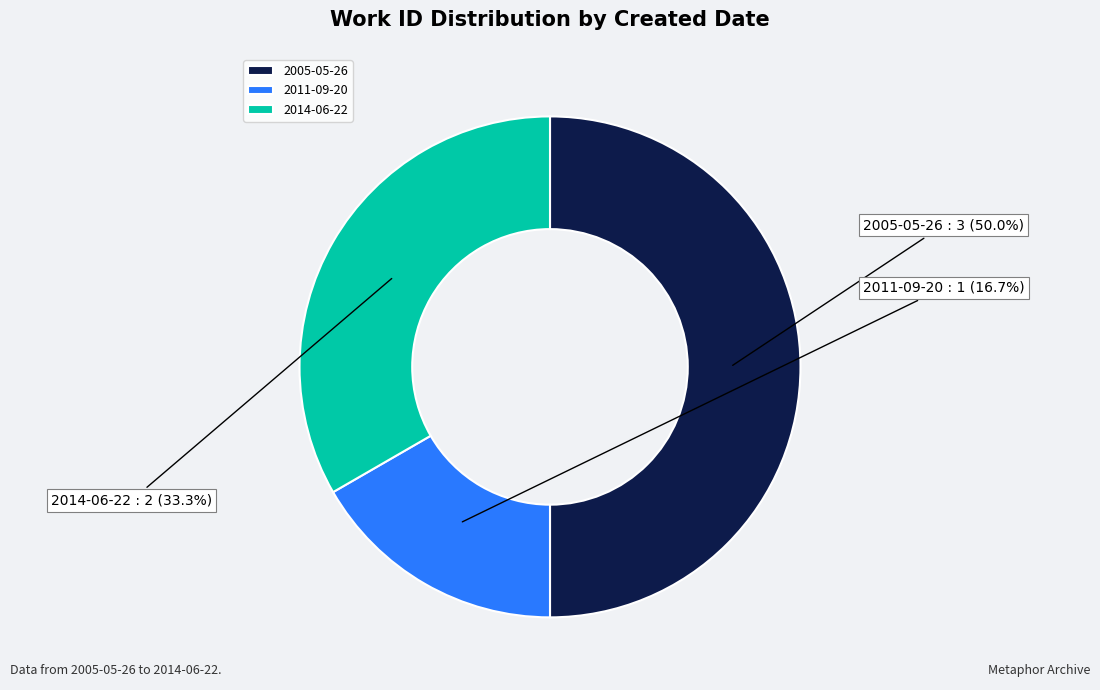

Does 2011-09-20 represent more than half of the total?

No